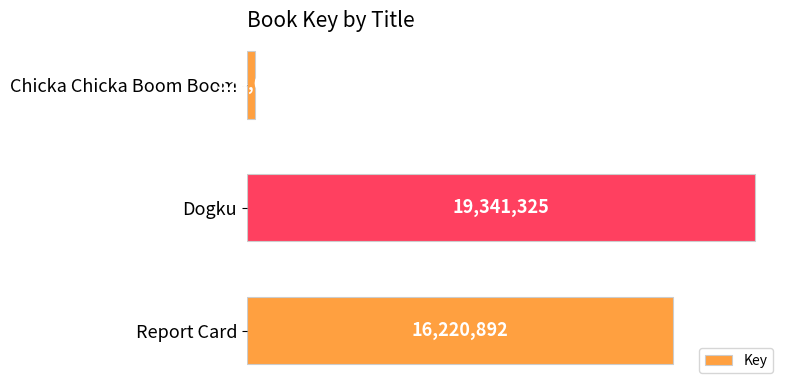

Does the chart contain any negative values?

No